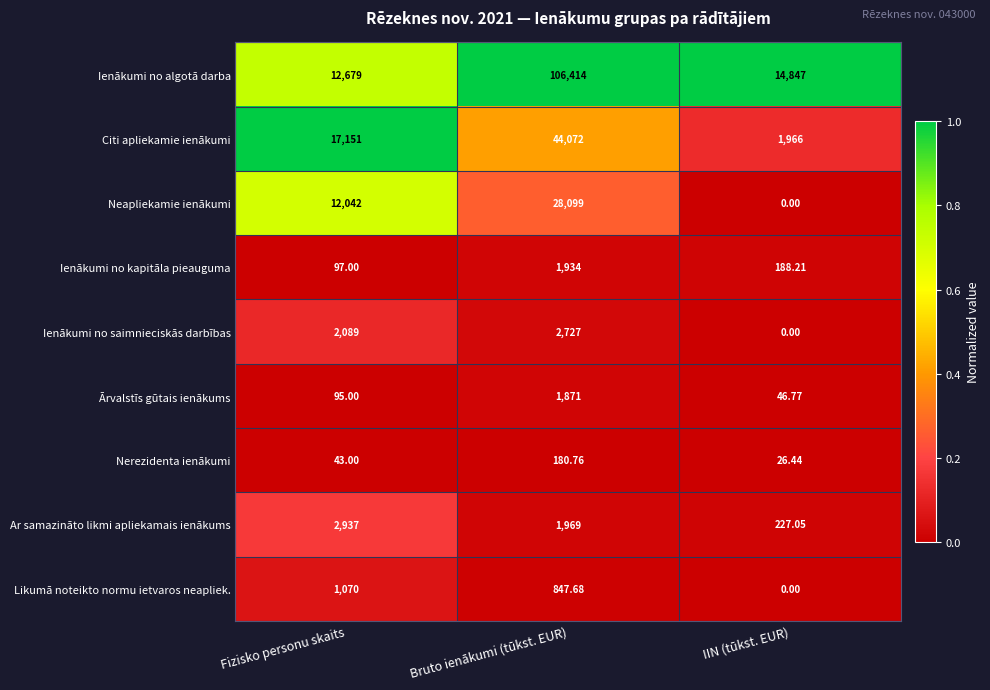

At which category is the sum across all series the highest?

Bruto ienākumi (tūkst. EUR)